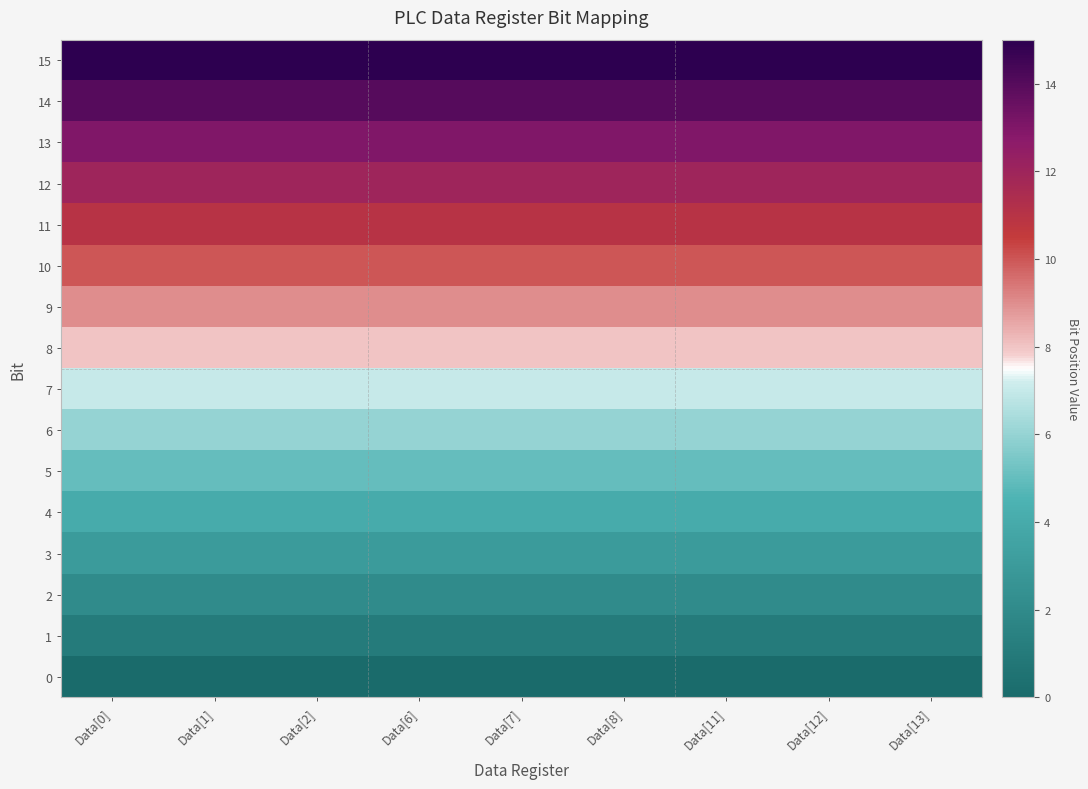

Reading right to left, what are all the values shown in this chart?

15: Data[13]=15	Data[12]=15	Data[11]=15	Data[8]=15	Data[7]=15	Data[6]=15	Data[2]=15	Data[1]=15	Data[0]=15
14: Data[13]=14	Data[12]=14	Data[11]=14	Data[8]=14	Data[7]=14	Data[6]=14	Data[2]=14	Data[1]=14	Data[0]=14
13: Data[13]=13	Data[12]=13	Data[11]=13	Data[8]=13	Data[7]=13	Data[6]=13	Data[2]=13	Data[1]=13	Data[0]=13
12: Data[13]=12	Data[12]=12	Data[11]=12	Data[8]=12	Data[7]=12	Data[6]=12	Data[2]=12	Data[1]=12	Data[0]=12
11: Data[13]=11	Data[12]=11	Data[11]=11	Data[8]=11	Data[7]=11	Data[6]=11	Data[2]=11	Data[1]=11	Data[0]=11
10: Data[13]=10	Data[12]=10	Data[11]=10	Data[8]=10	Data[7]=10	Data[6]=10	Data[2]=10	Data[1]=10	Data[0]=10
9: Data[13]=9	Data[12]=9	Data[11]=9	Data[8]=9	Data[7]=9	Data[6]=9	Data[2]=9	Data[1]=9	Data[0]=9
8: Data[13]=8	Data[12]=8	Data[11]=8	Data[8]=8	Data[7]=8	Data[6]=8	Data[2]=8	Data[1]=8	Data[0]=8
7: Data[13]=7	Data[12]=7	Data[11]=7	Data[8]=7	Data[7]=7	Data[6]=7	Data[2]=7	Data[1]=7	Data[0]=7
6: Data[13]=6	Data[12]=6	Data[11]=6	Data[8]=6	Data[7]=6	Data[6]=6	Data[2]=6	Data[1]=6	Data[0]=6
5: Data[13]=5	Data[12]=5	Data[11]=5	Data[8]=5	Data[7]=5	Data[6]=5	Data[2]=5	Data[1]=5	Data[0]=5
4: Data[13]=4	Data[12]=4	Data[11]=4	Data[8]=4	Data[7]=4	Data[6]=4	Data[2]=4	Data[1]=4	Data[0]=4
3: Data[13]=3	Data[12]=3	Data[11]=3	Data[8]=3	Data[7]=3	Data[6]=3	Data[2]=3	Data[1]=3	Data[0]=3
2: Data[13]=2	Data[12]=2	Data[11]=2	Data[8]=2	Data[7]=2	Data[6]=2	Data[2]=2	Data[1]=2	Data[0]=2
1: Data[13]=1	Data[12]=1	Data[11]=1	Data[8]=1	Data[7]=1	Data[6]=1	Data[2]=1	Data[1]=1	Data[0]=1
0: Data[13]=0	Data[12]=0	Data[11]=0	Data[8]=0	Data[7]=0	Data[6]=0	Data[2]=0	Data[1]=0	Data[0]=0